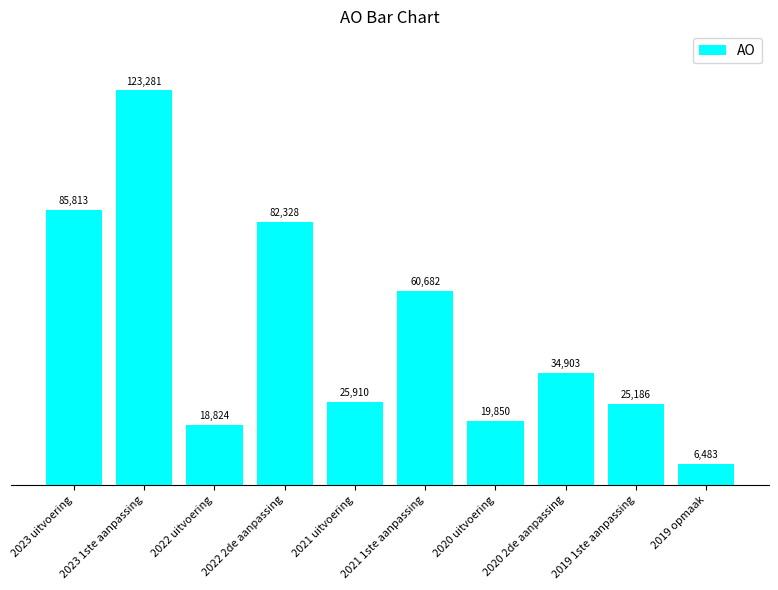

Reading left to right, list all the values displayed in this chart.

85813	123281	18824	82328	25910	60682	19850	34903	25186	6483